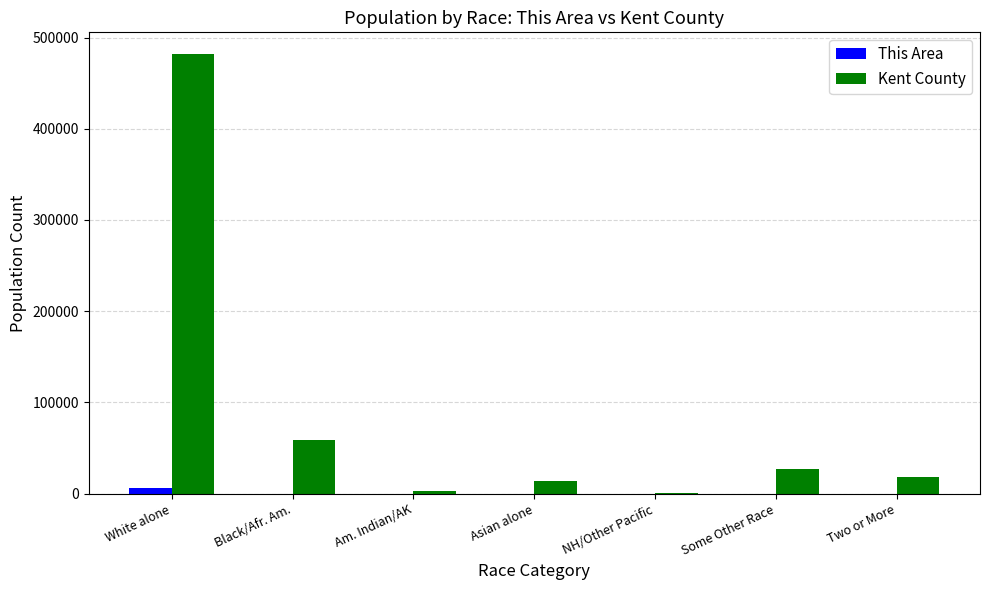

What is the greatest value displayed?

481594